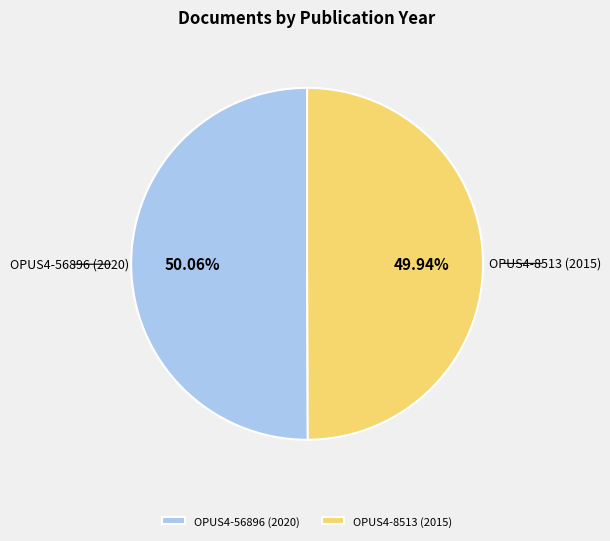

Combined, what portion of the pie is OPUS4-56896 (2020) and OPUS4-8513 (2015)?

100.0%